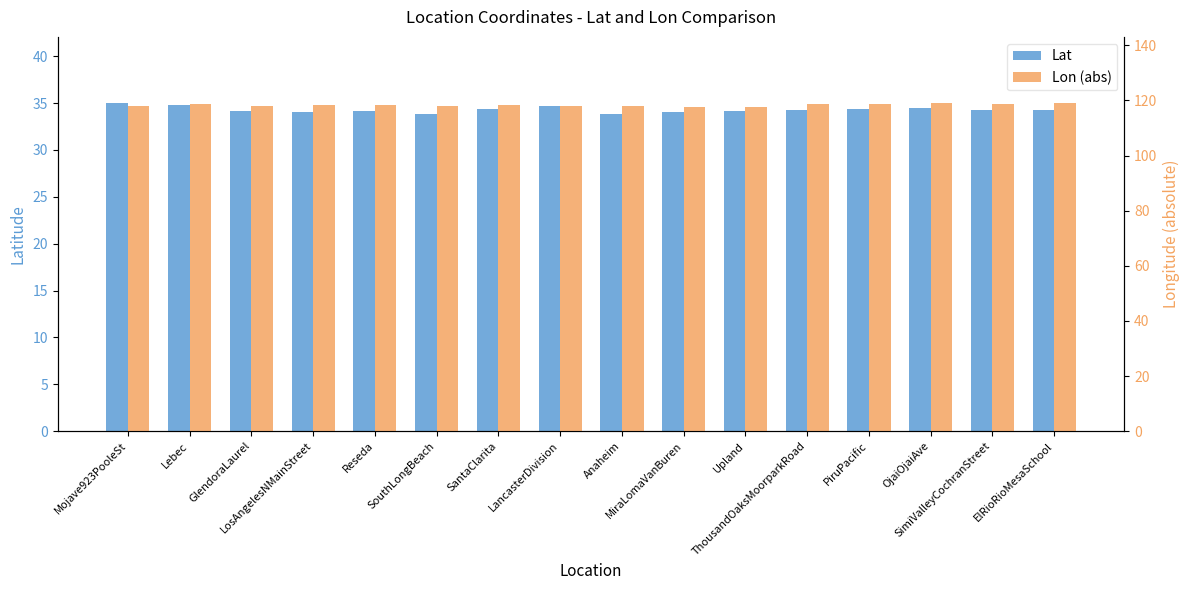

What are all the series names shown in the legend?

Lat, Lon (abs)